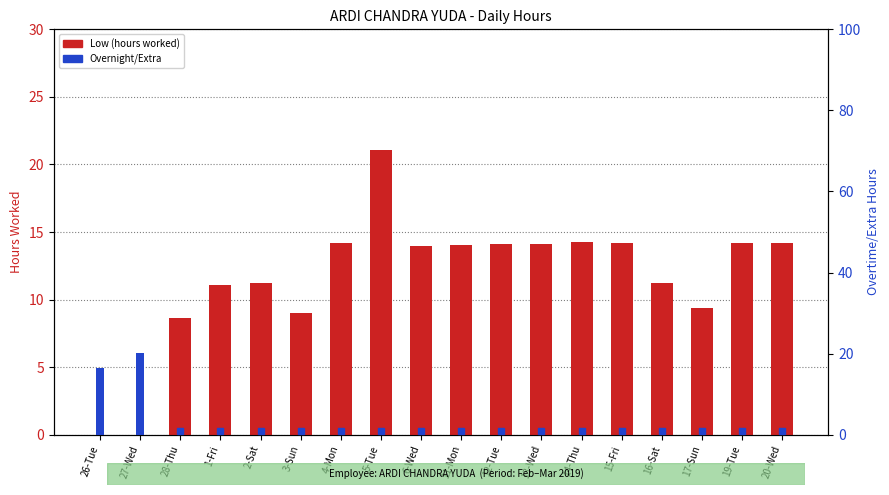

What is the difference between the second highest and second lowest values in the Overnight/Extra series?

16.4